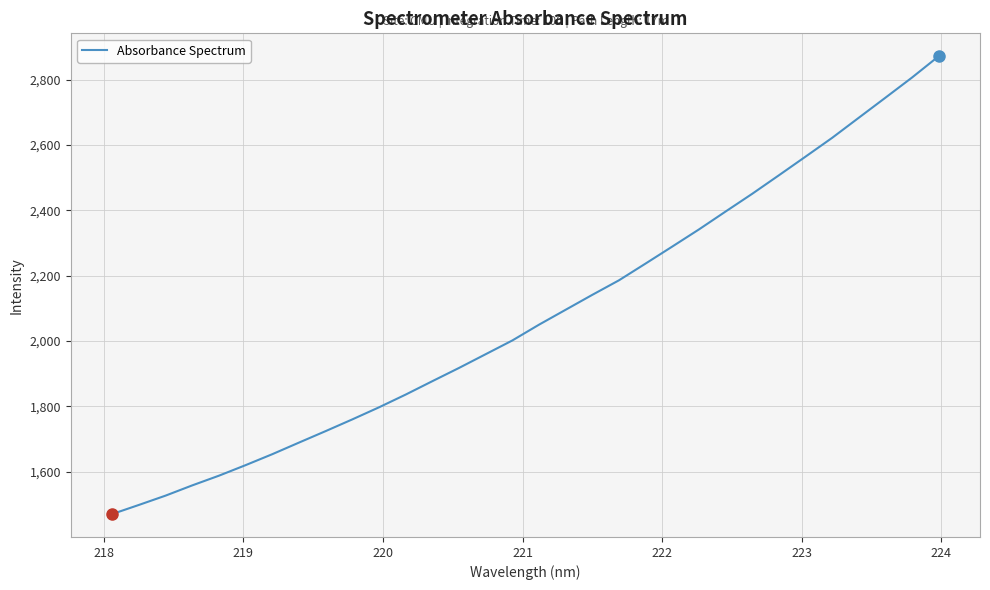

Does the chart have visible grid lines?

Yes